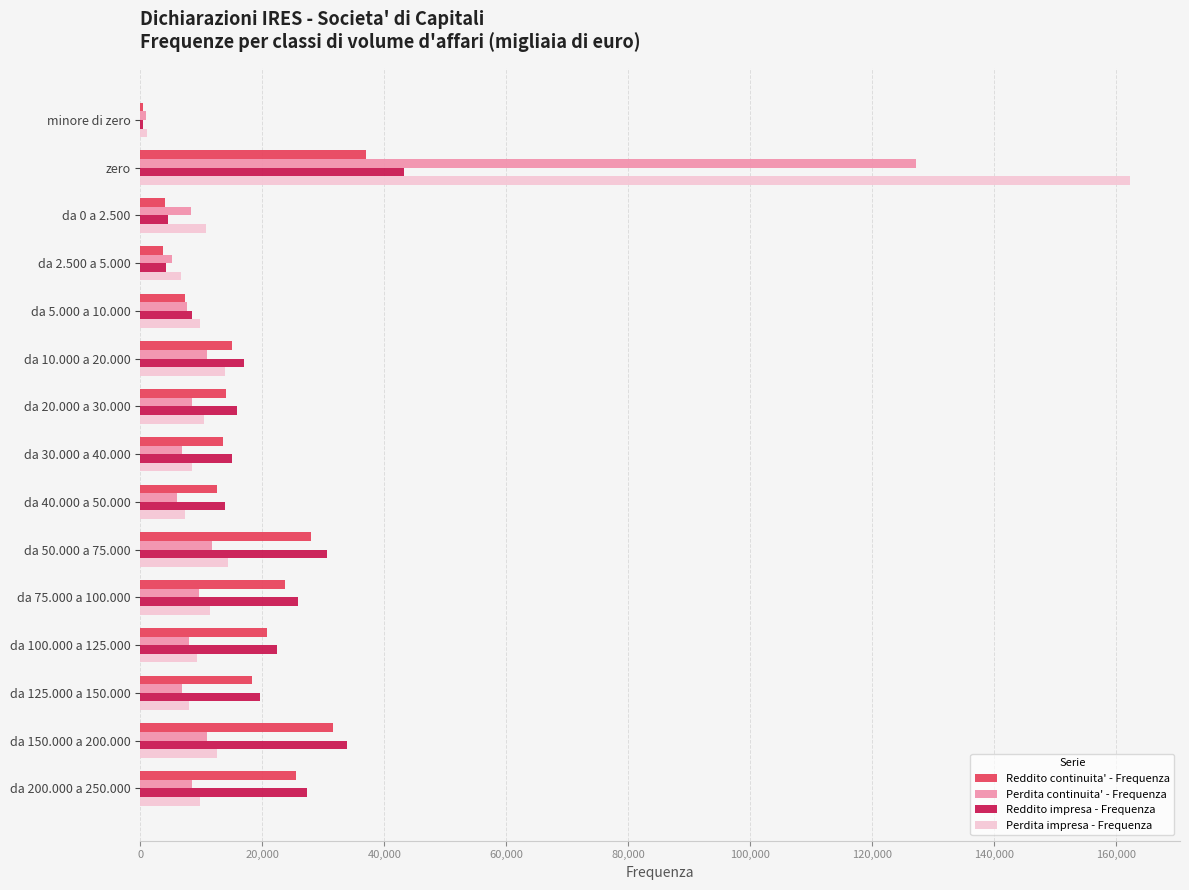

Between minore di zero and da 40.000 a 50.000, which series saw the biggest shift?

Reddito impresa - Frequenza